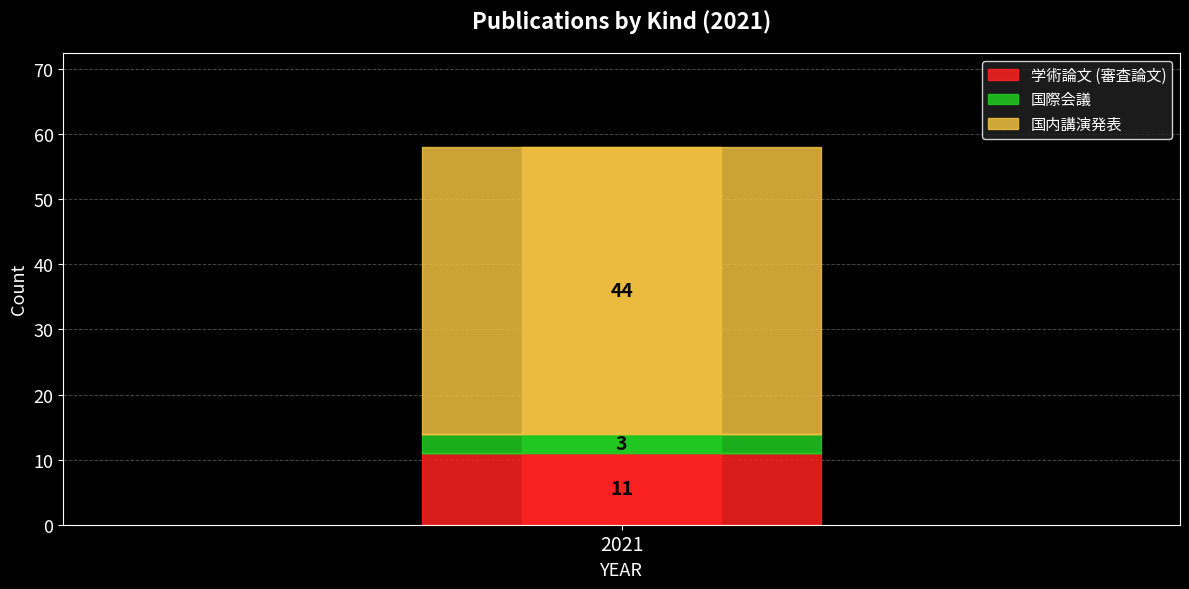

True or false: 国際会議 and 学術論文 (審査論文) intersect in this chart.

False